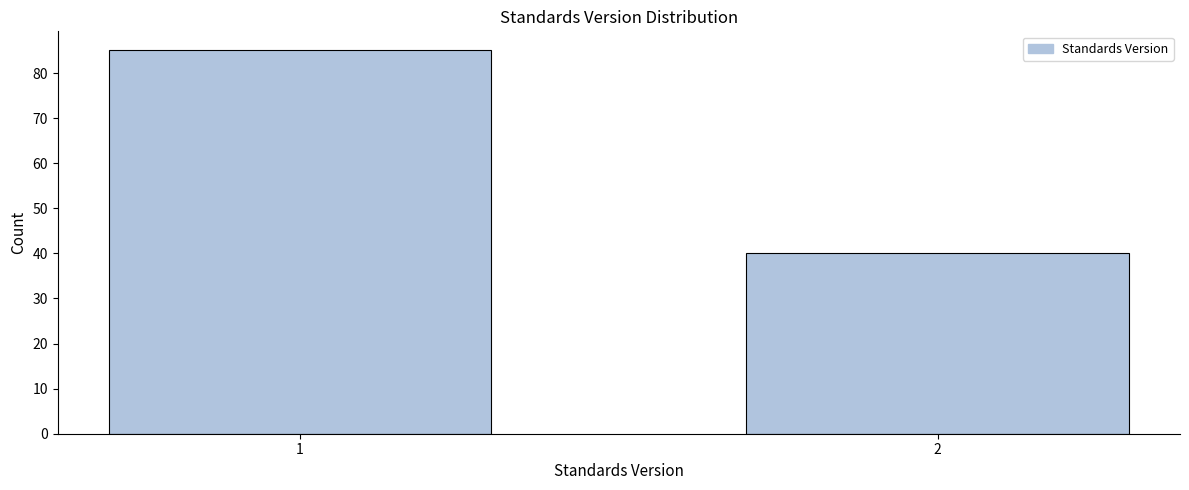

Reading left to right, list all the values displayed in this chart.

85	40